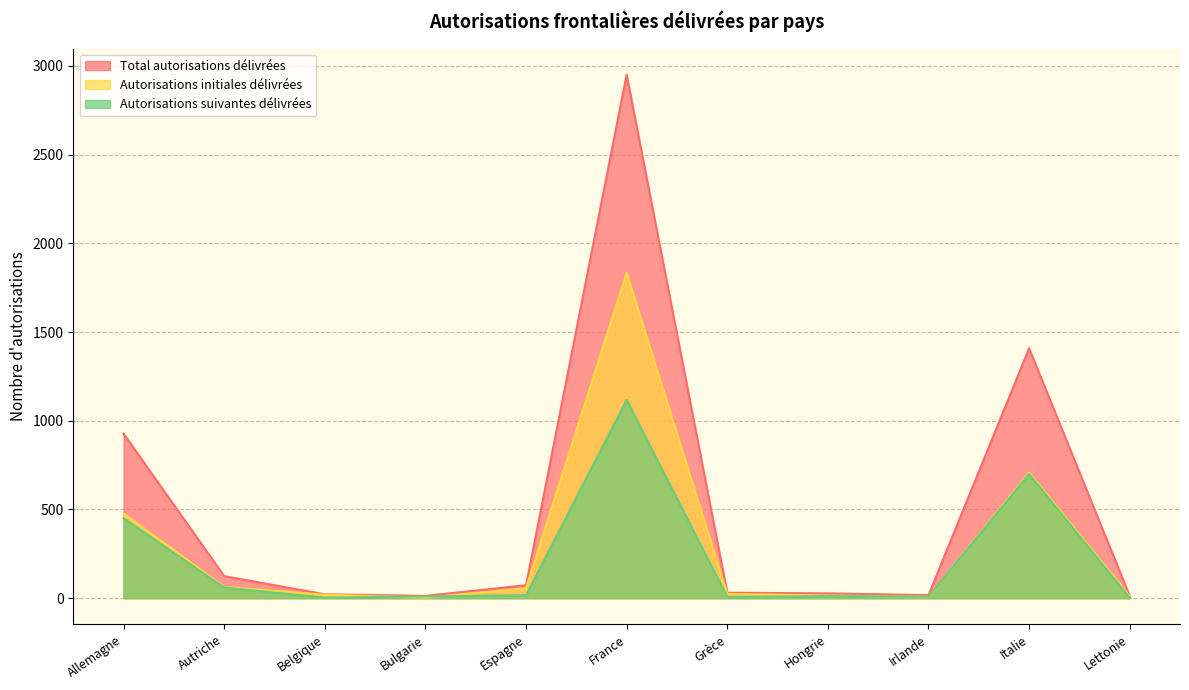

At which label is Autorisations suivantes délivrées closest to 559?

Allemagne